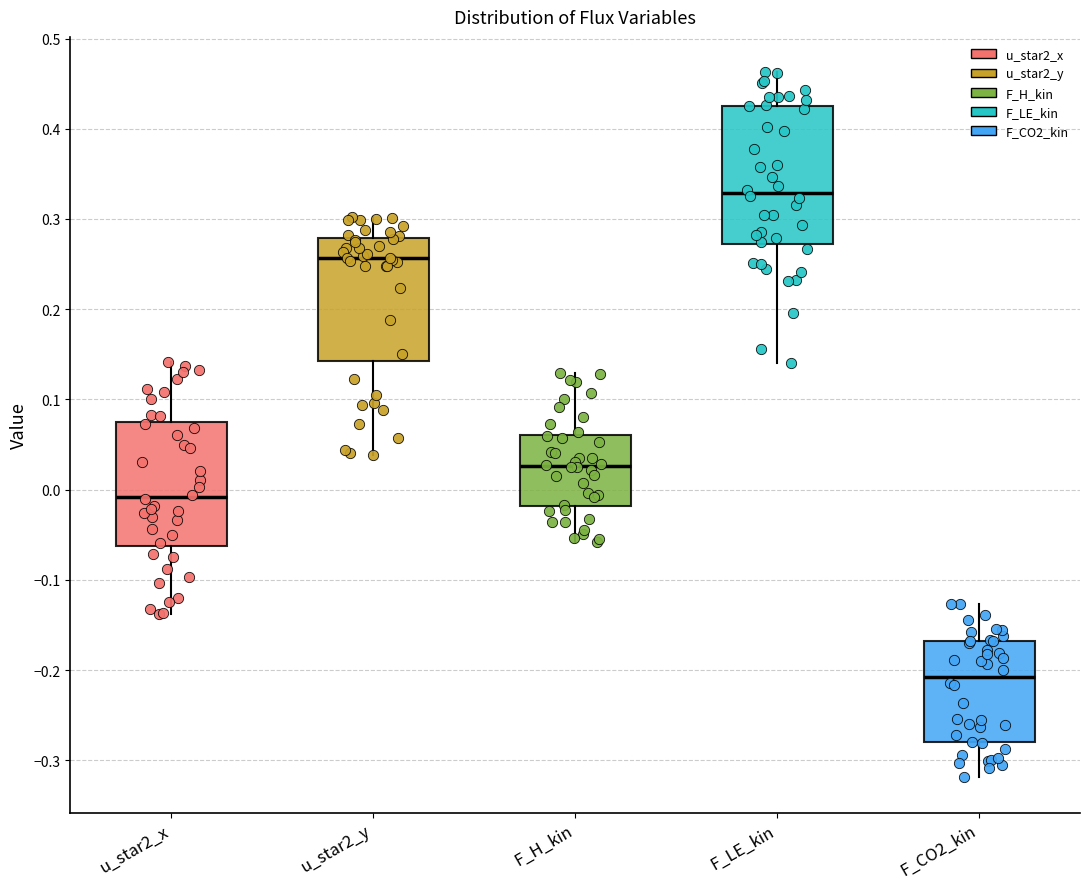

Reading left to right, transcribe this box plot: for each box, give where its median line is, the range the box spans, and where its two whiskers end, as read against the y-axis. The values are not printed on the chart, so give them approximately, as read against the axis.

u_star2_x: median -0.01, box -0.06 to 0.07, whiskers -0.14 to 0.14
u_star2_y: median 0.26, box 0.14 to 0.28, whiskers 0.04 to 0.30
F_H_kin: median 0.03, box -0.02 to 0.06, whiskers -0.06 to 0.13
F_LE_kin: median 0.33, box 0.27 to 0.43, whiskers 0.14 to 0.46
F_CO2_kin: median -0.21, box -0.28 to -0.17, whiskers -0.32 to -0.13